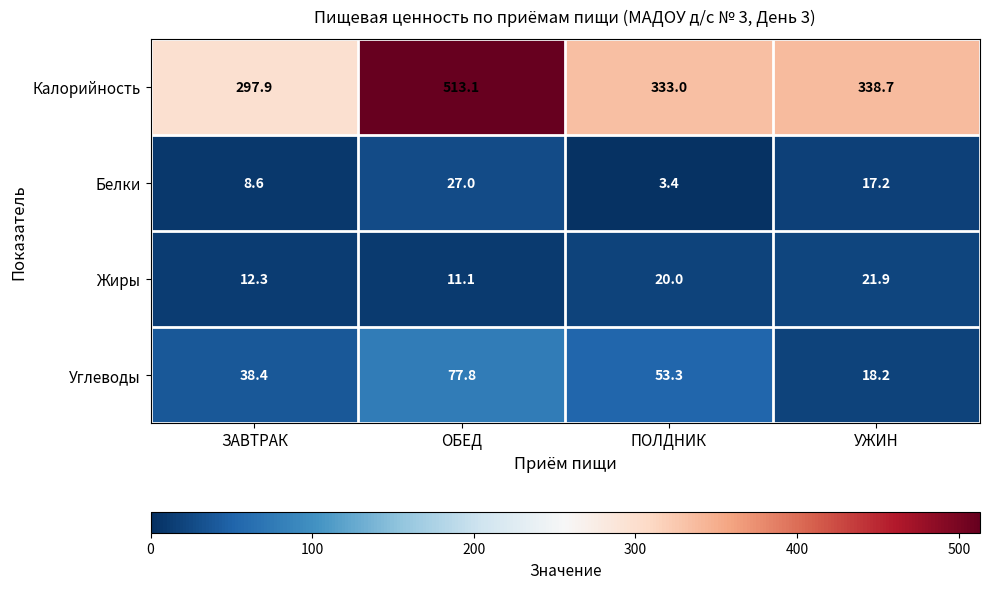

Which series has the largest range (max minus min)?

Калорийность